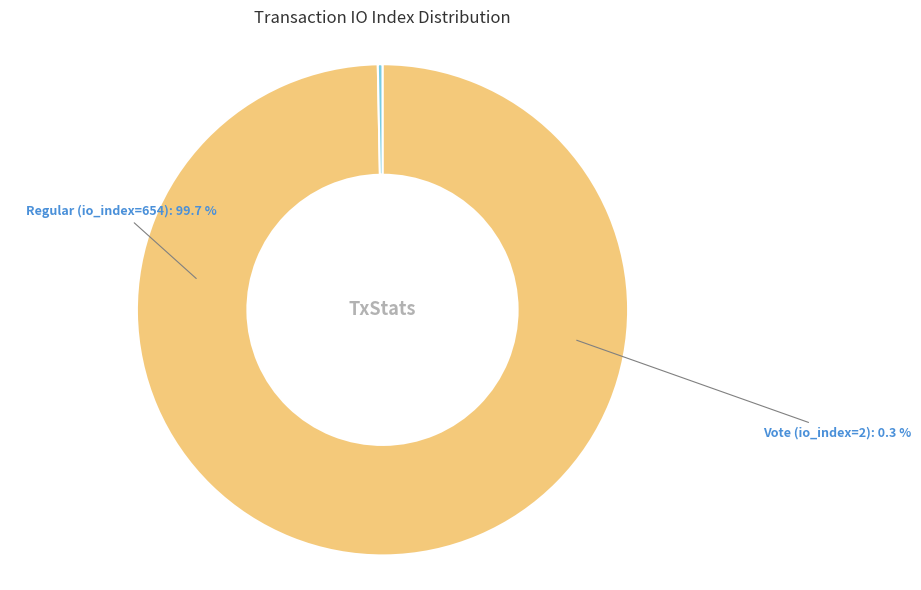

Combined, do Vote (io_index=2) and Regular (io_index=654) account for over 50%?

Yes